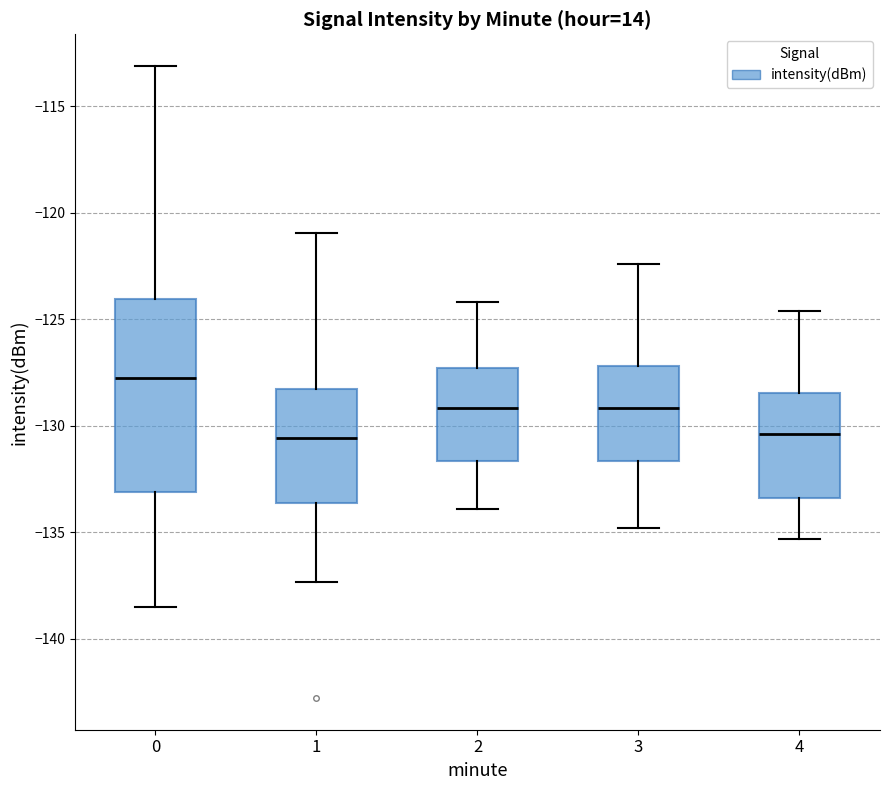

Which box's median line is the highest?

0